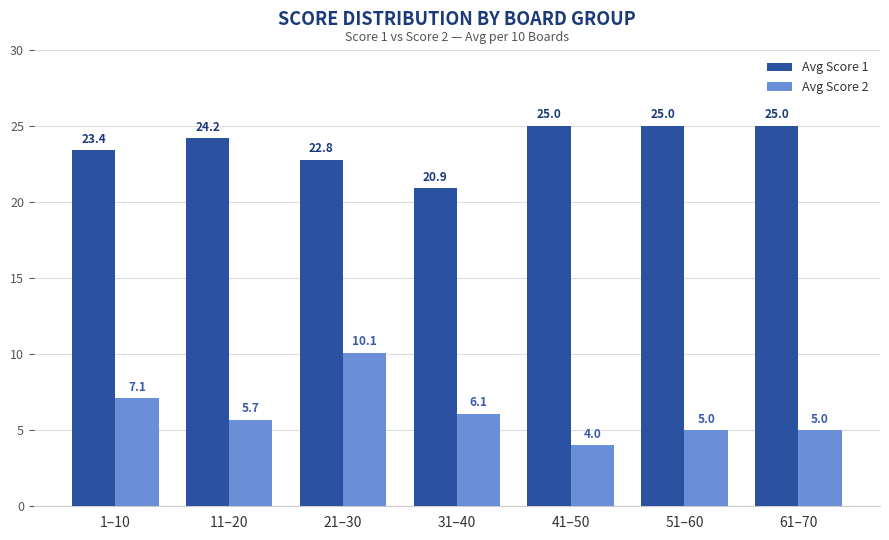

How many bars are there in each group?

2